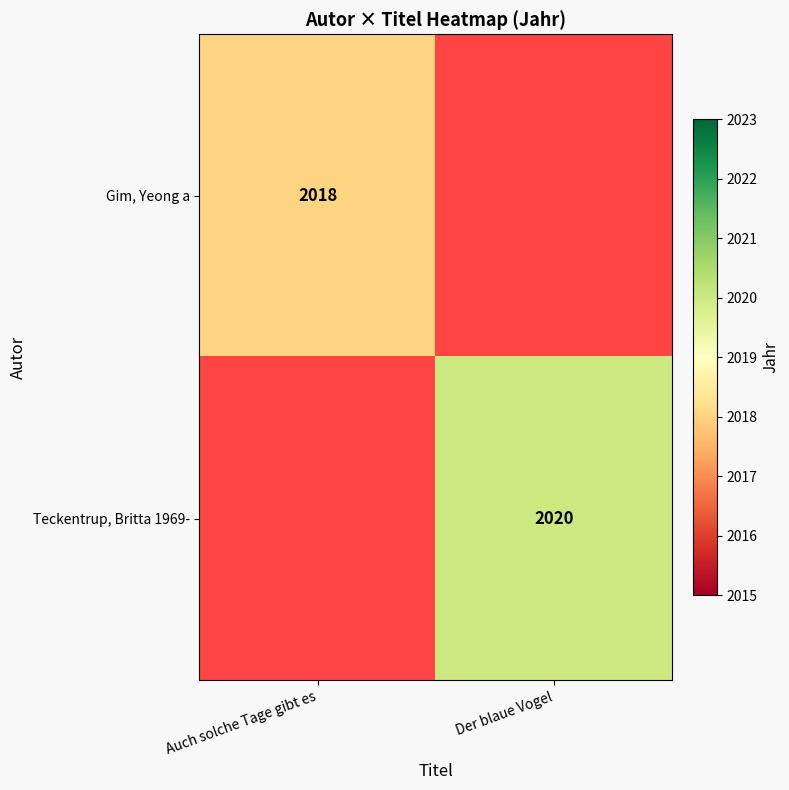

The Gim, Yeong a series shows 3422 at Auch solche Tage gibt es. True or false?

False